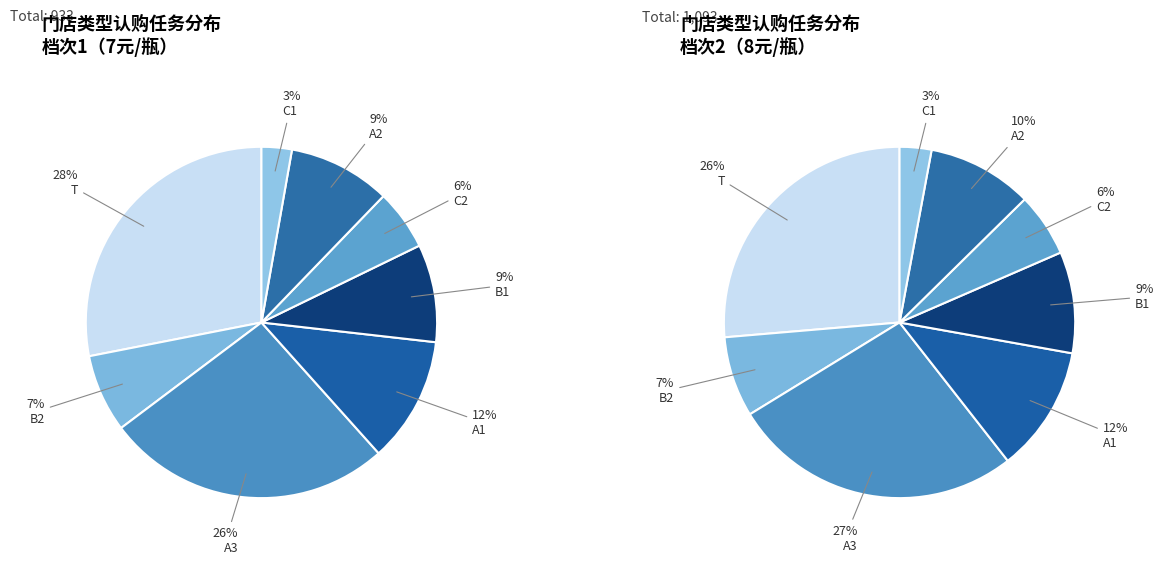

The A2 slice represents 15% of the pie. True or false?

False